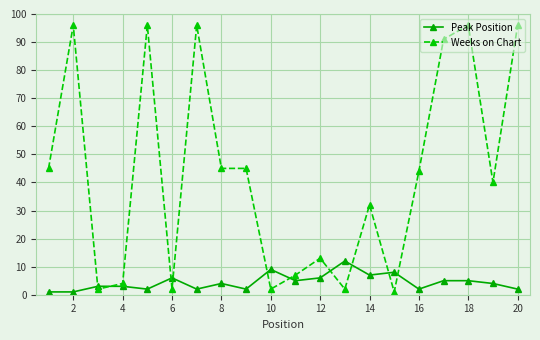

How many categories are shown in the chart?

20